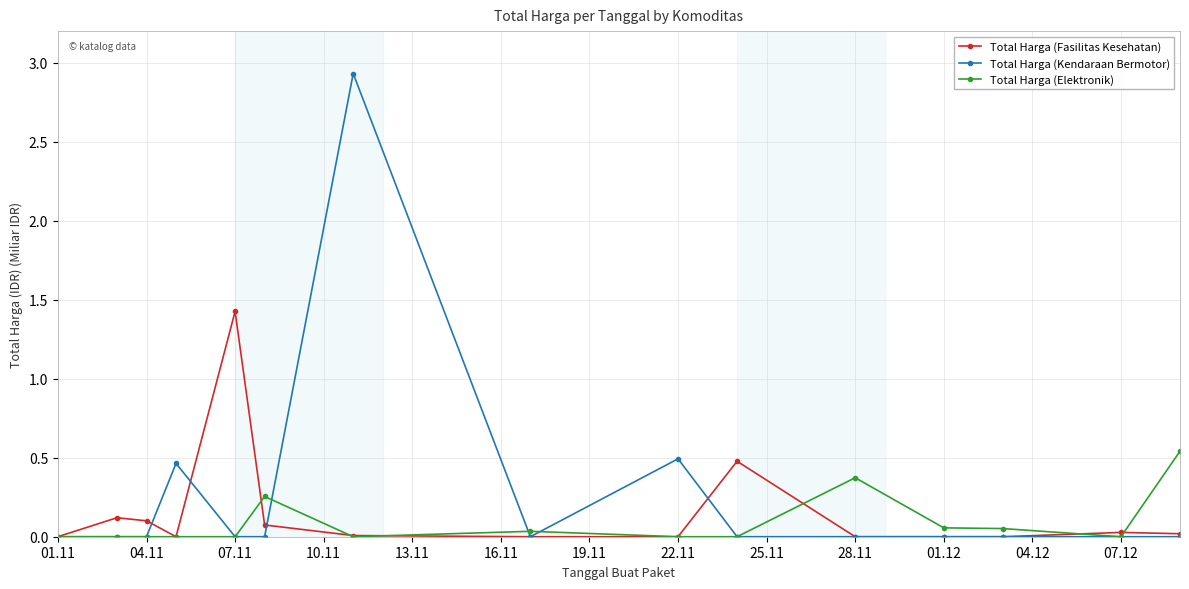

What is the greatest value displayed?

2.9